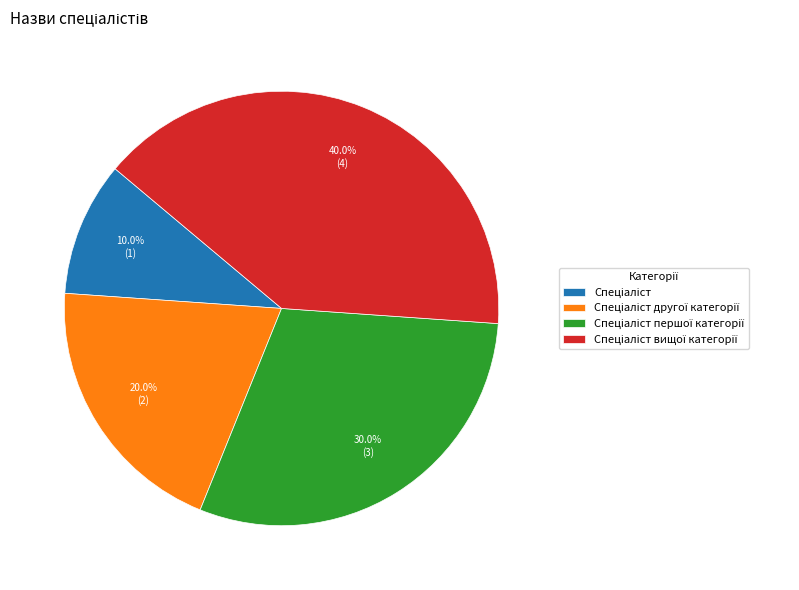

Is there a majority slice in this chart?

No